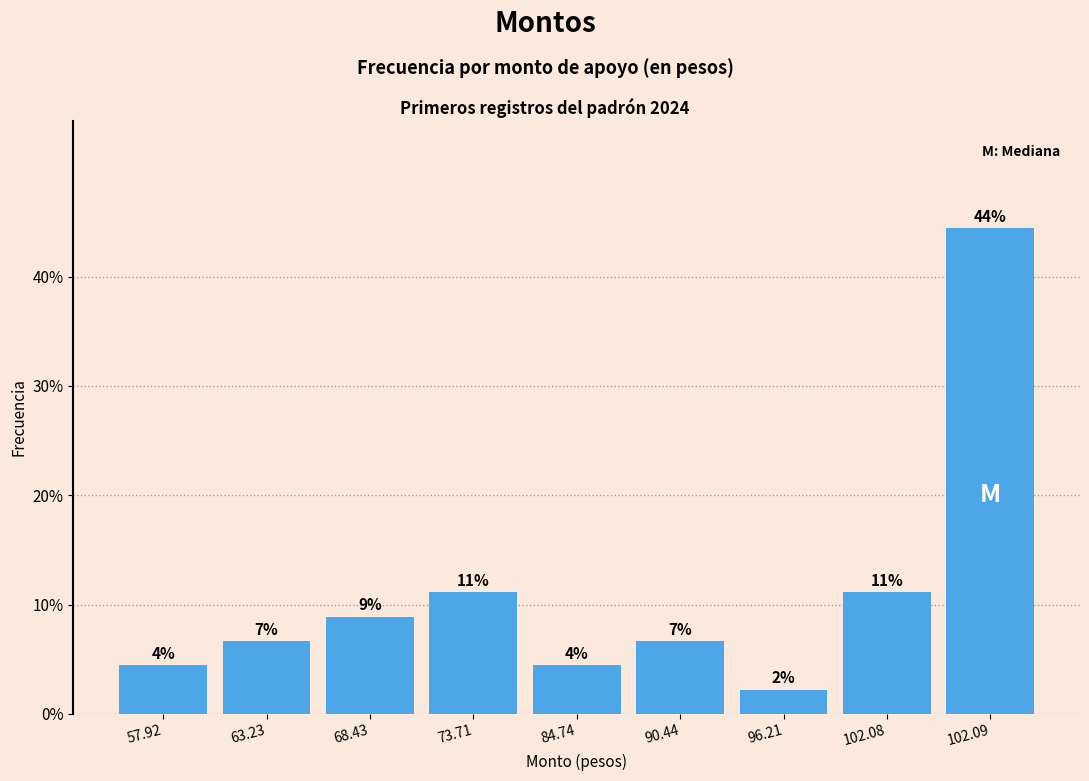

Are the bars grouped side by side (vs. stacked)?

No